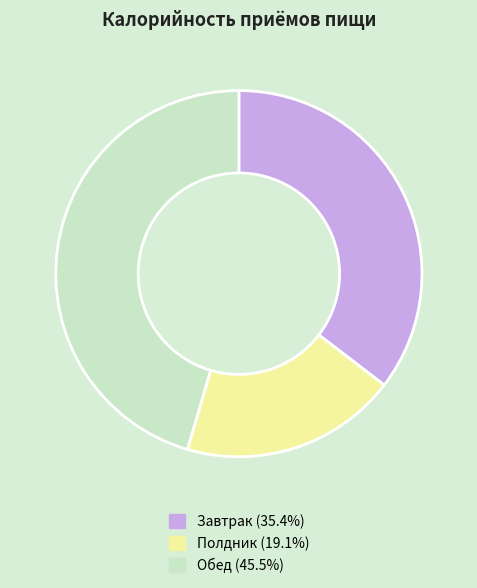

Does any single category account for the majority?

No